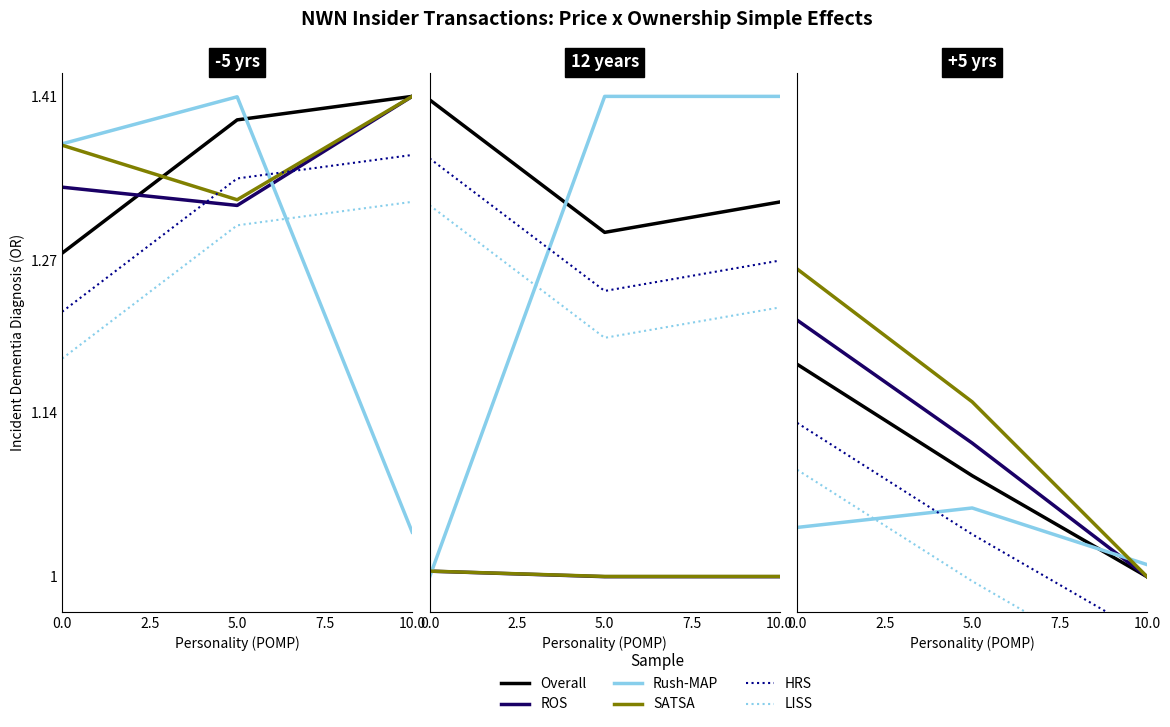

Is it true that SATSA equals 1.3 at 0.0?

True